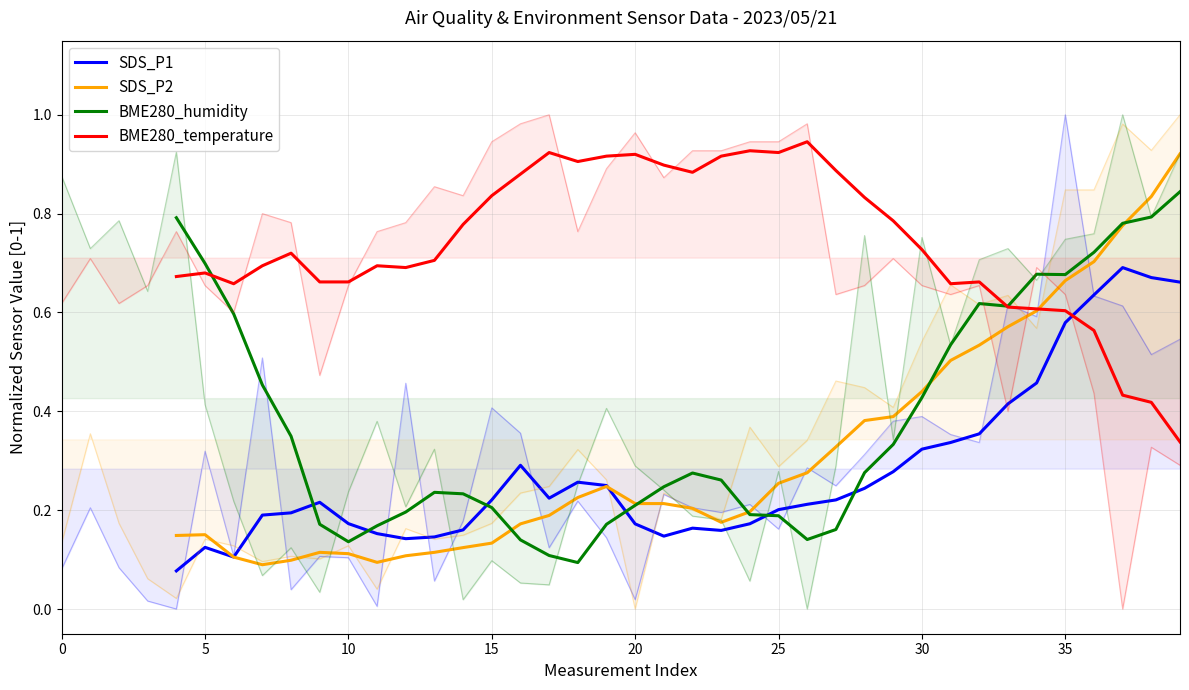

Is the value of SDS_P1 at 14 greater than the value of BME280_humidity at 9?

Yes